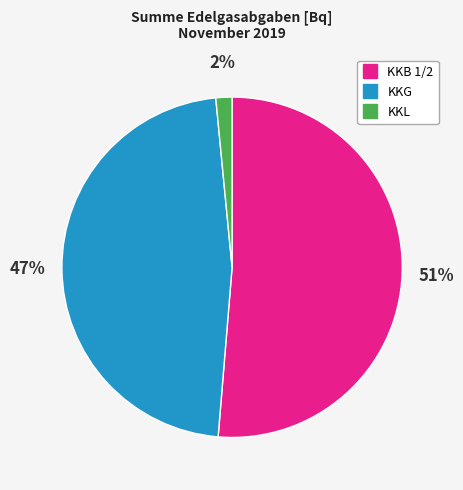

Does KKB 1/2 account for over 50% of the chart?

Yes